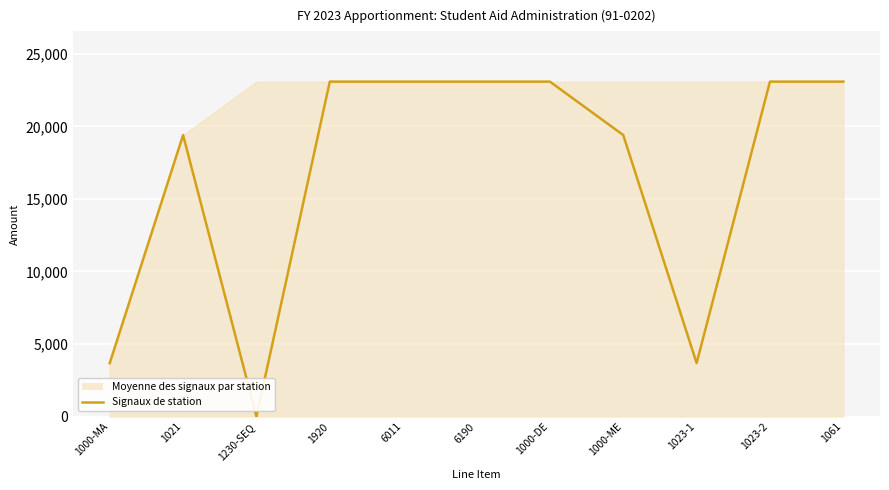

Is it true that Signaux de station equals 2.1 at 1230-SEQ?

True